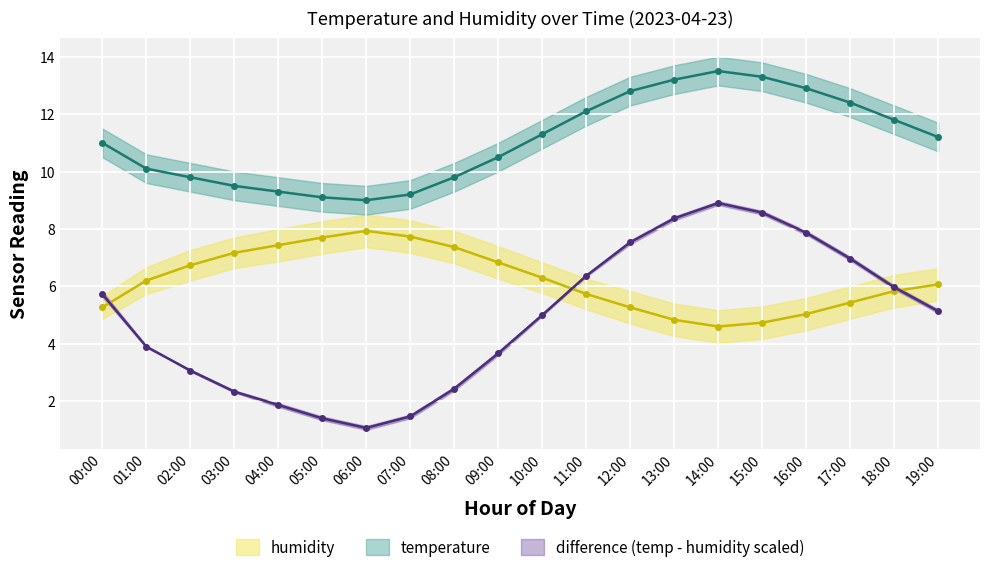

Does the chart display data point markers on the line(s)?

Yes